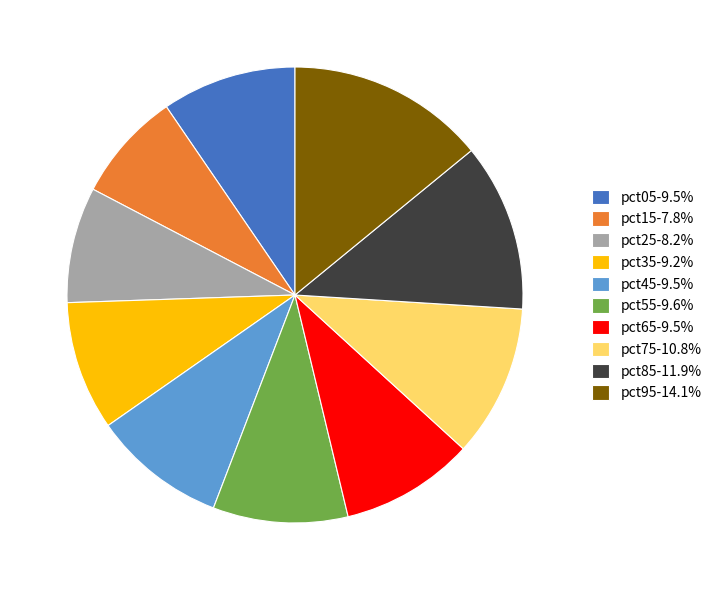

Approximately how many times larger is the value at pct25-8.2% compared to pct95-14.1%?

0.6